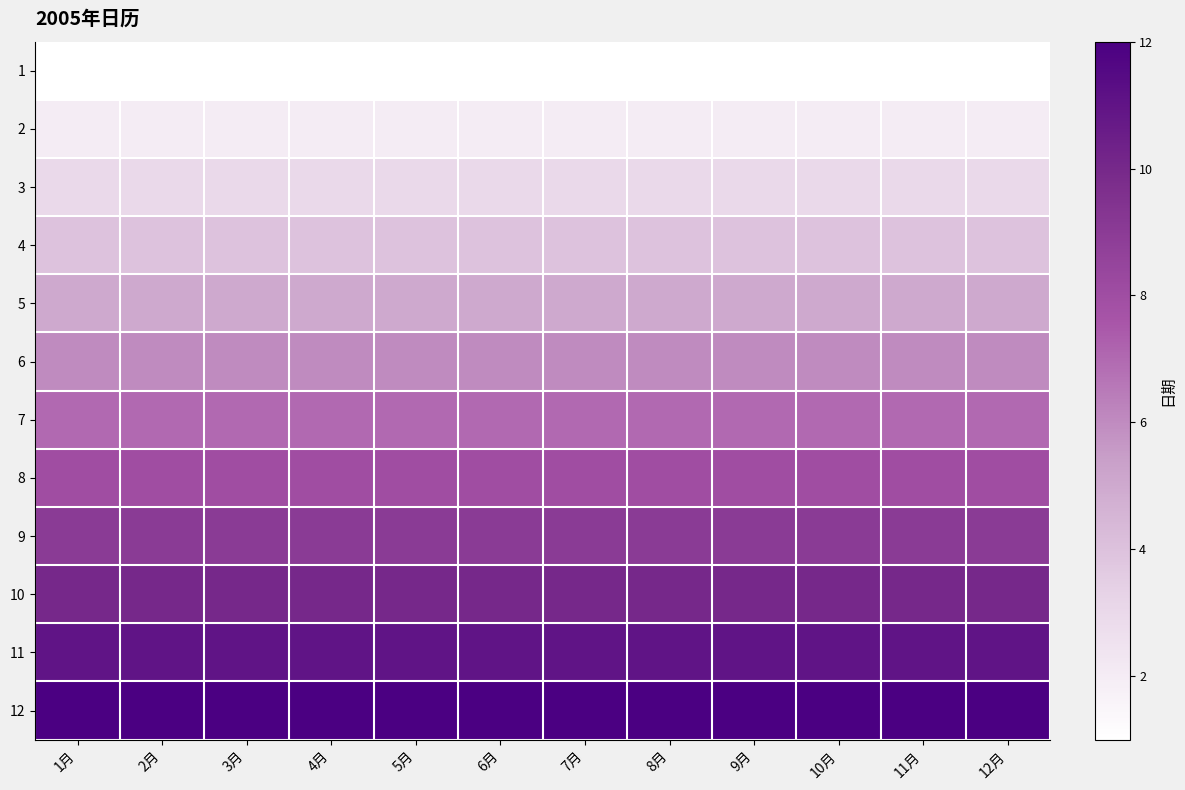

Which category has the lowest value across all series?

1月